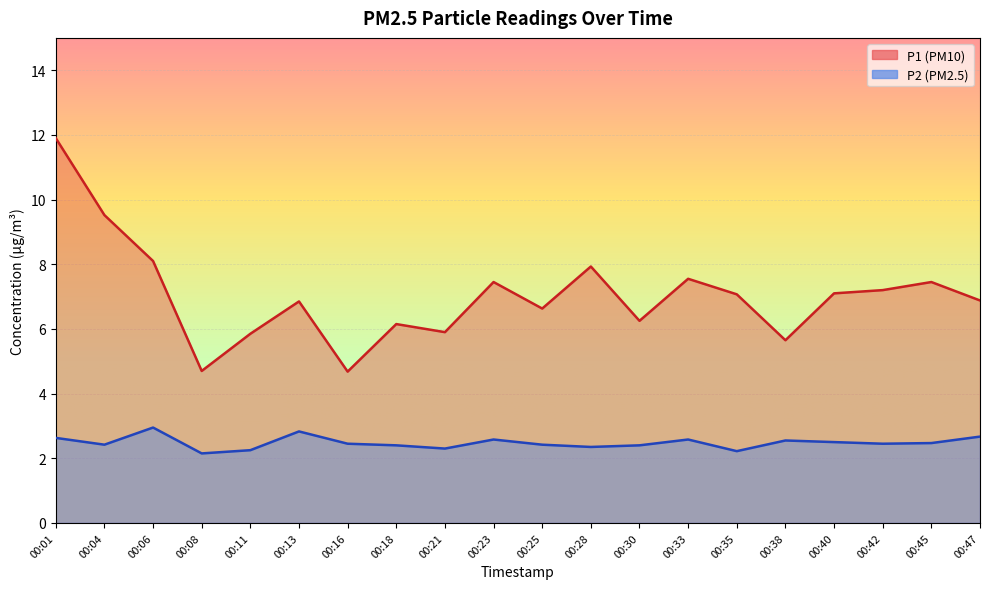

Which series has the largest total across all categories?

P1